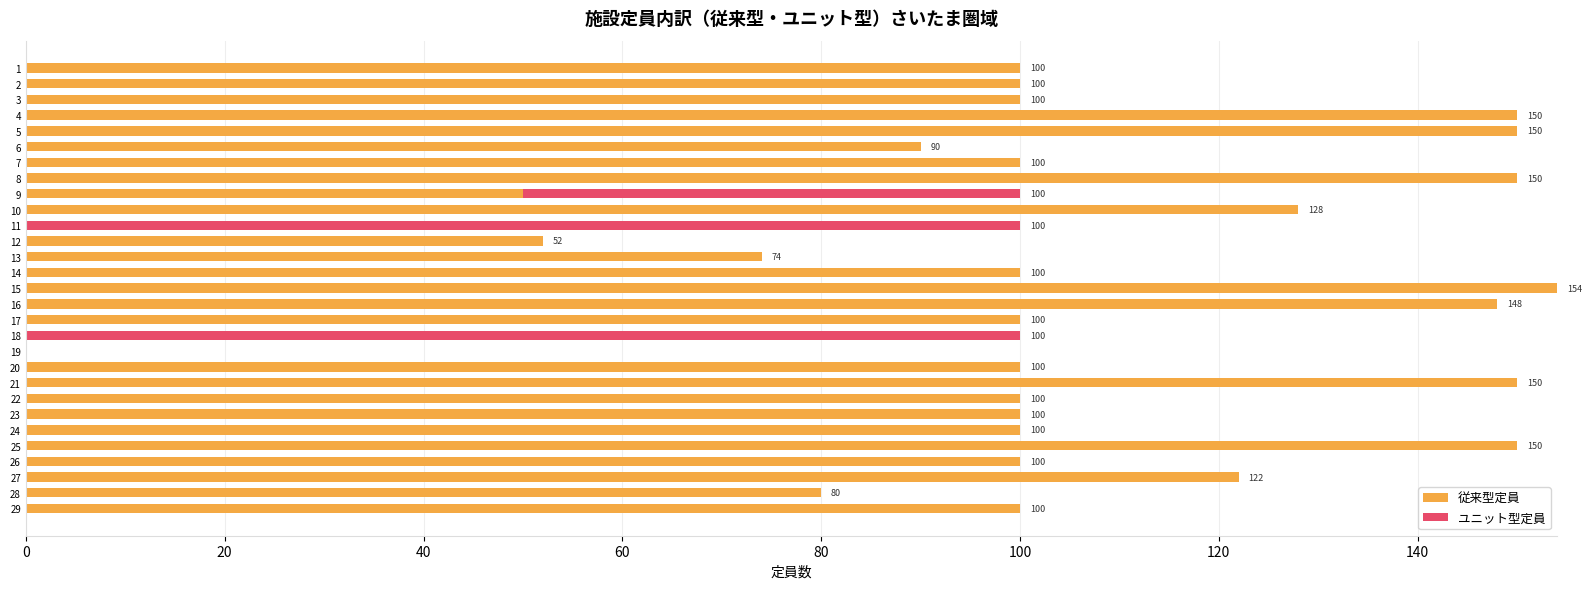

At which label is 従来型定員 closest to 77?

13